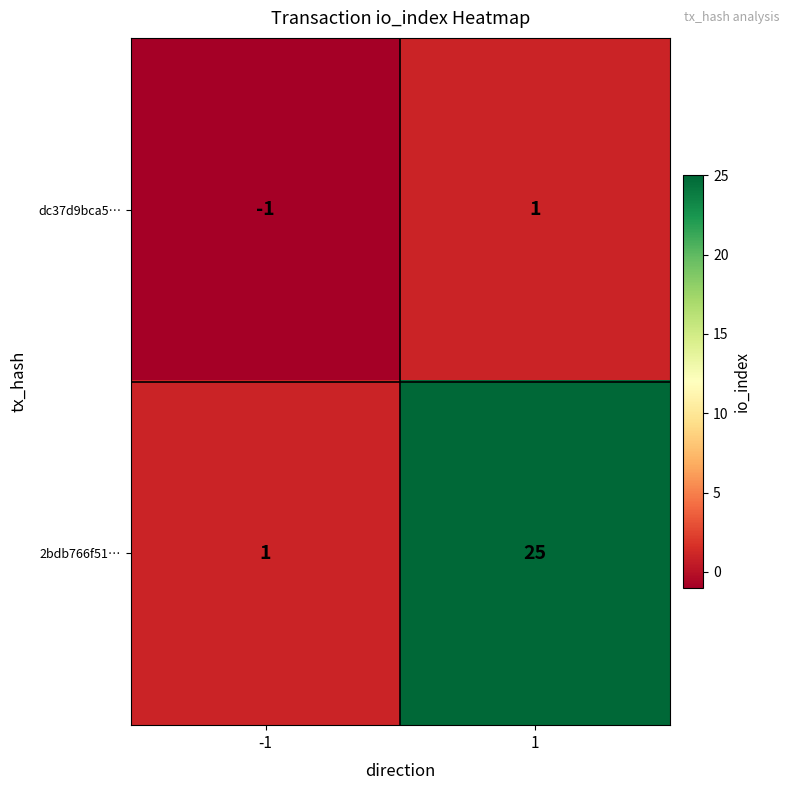

List the series in order of their overall mean, lowest first.

dc37d9bca5…, 2bdb766f51…